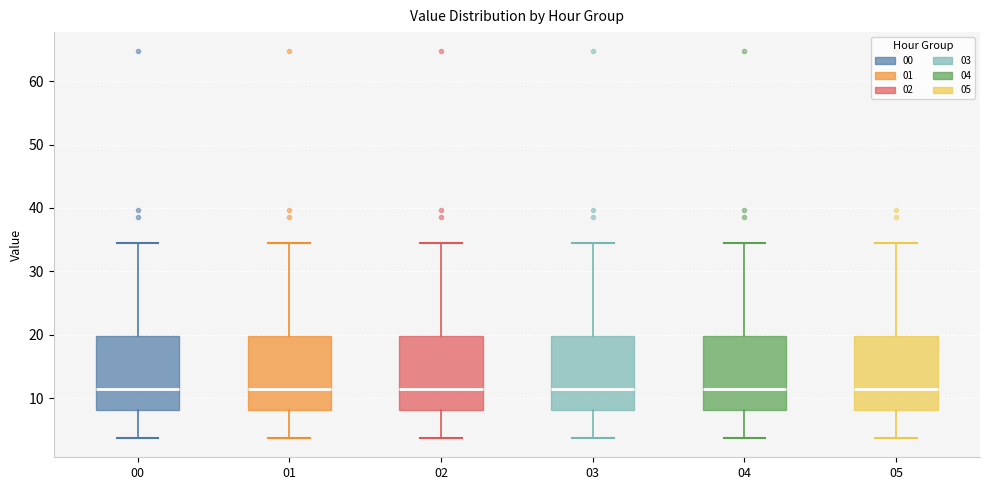

Where is the upper edge of the box at x = 05 on the y-axis? The values are not printed on the chart, so give them approximately, as read against the axis.

20